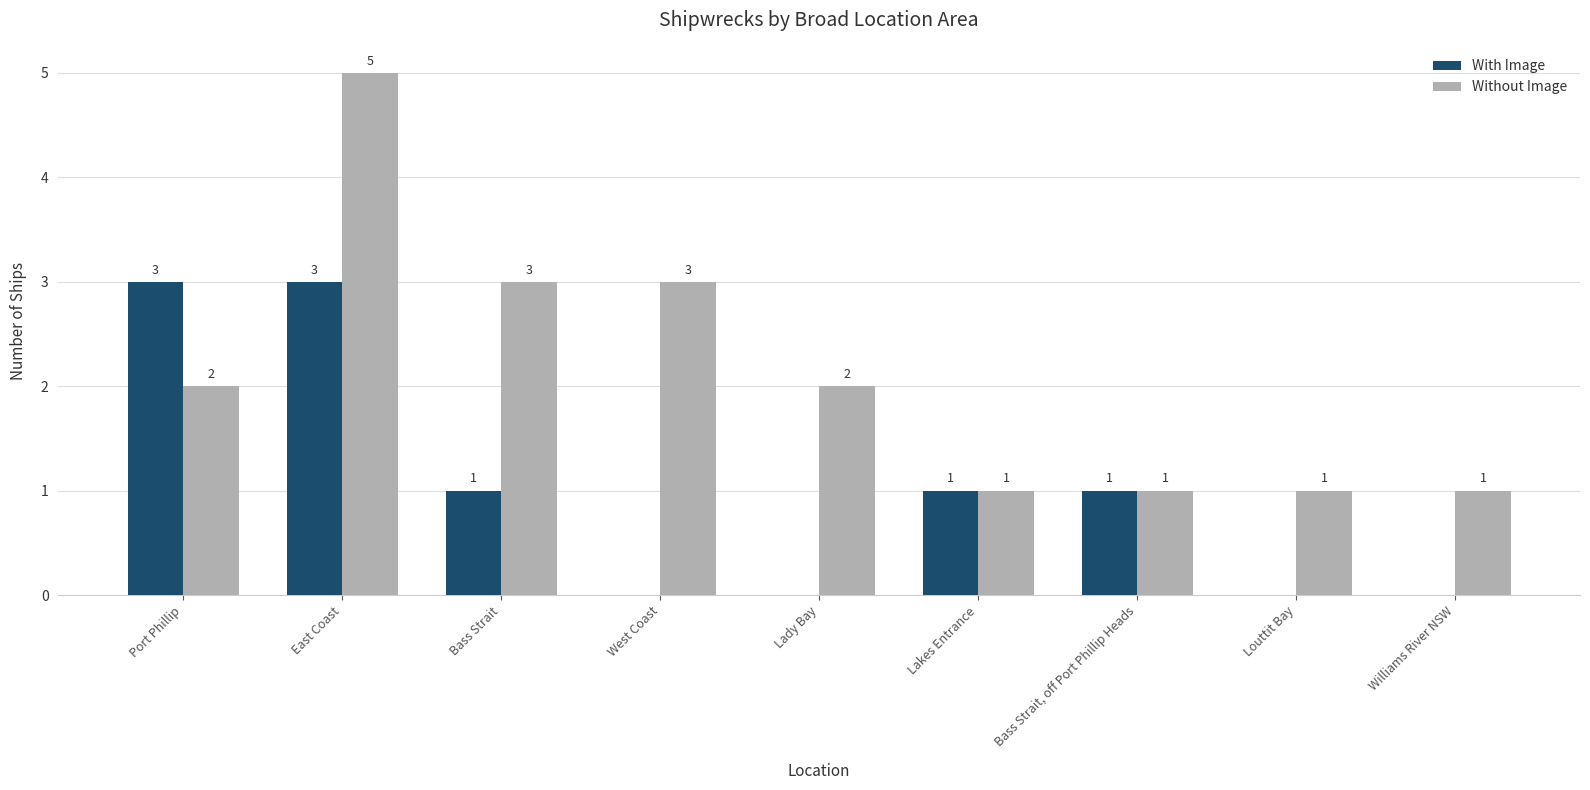

What is the sum of the Without Image values at Williams River NSW and Lady Bay?

3